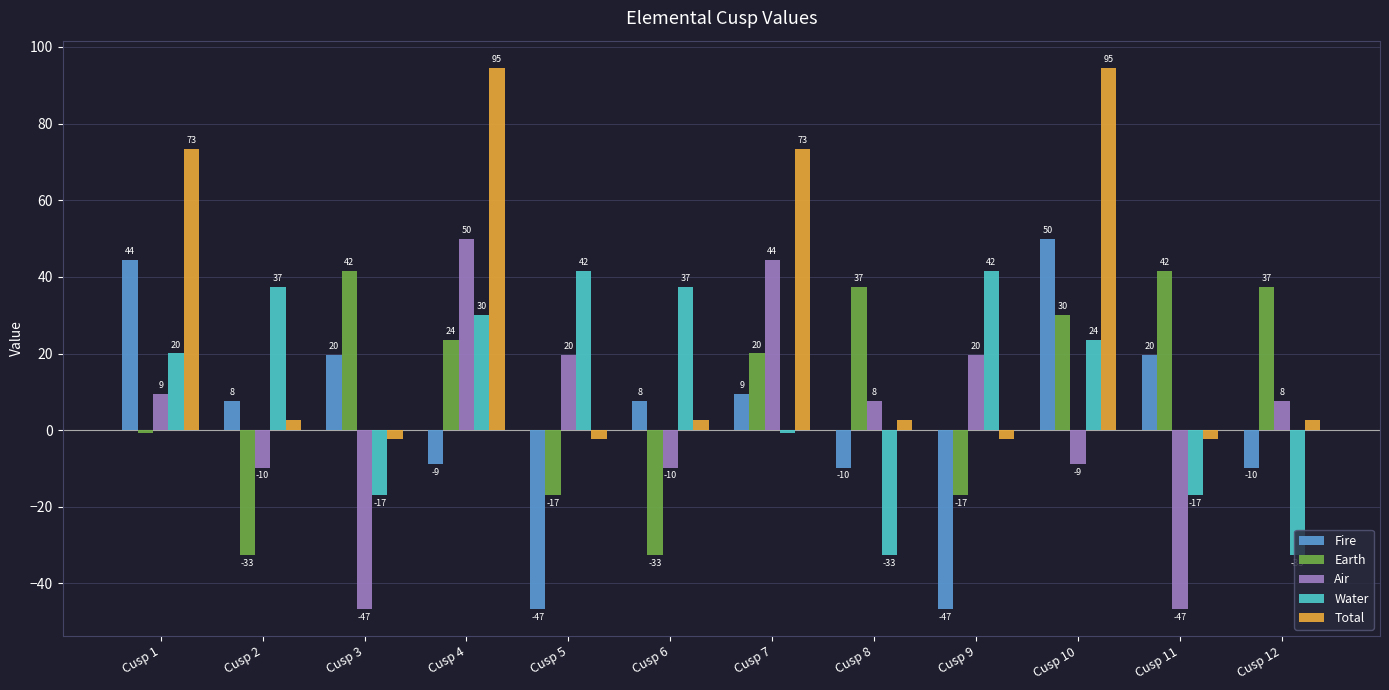

What is the maximum value for Earth?

41.5